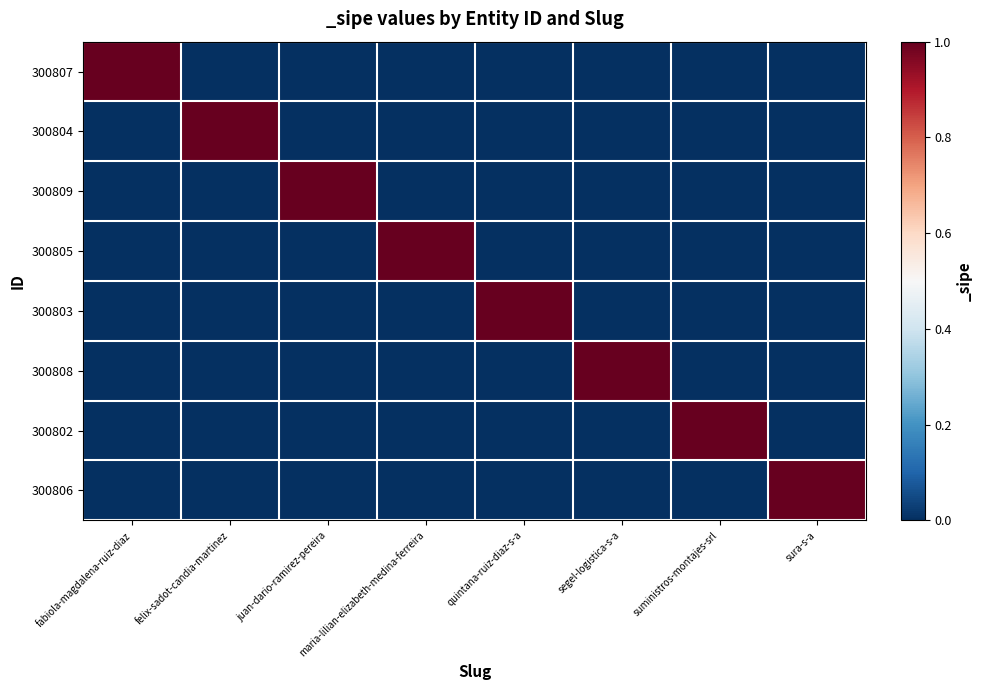

At which category is the sum across all series the highest?

fabiola-magdalena-ruiz-diaz